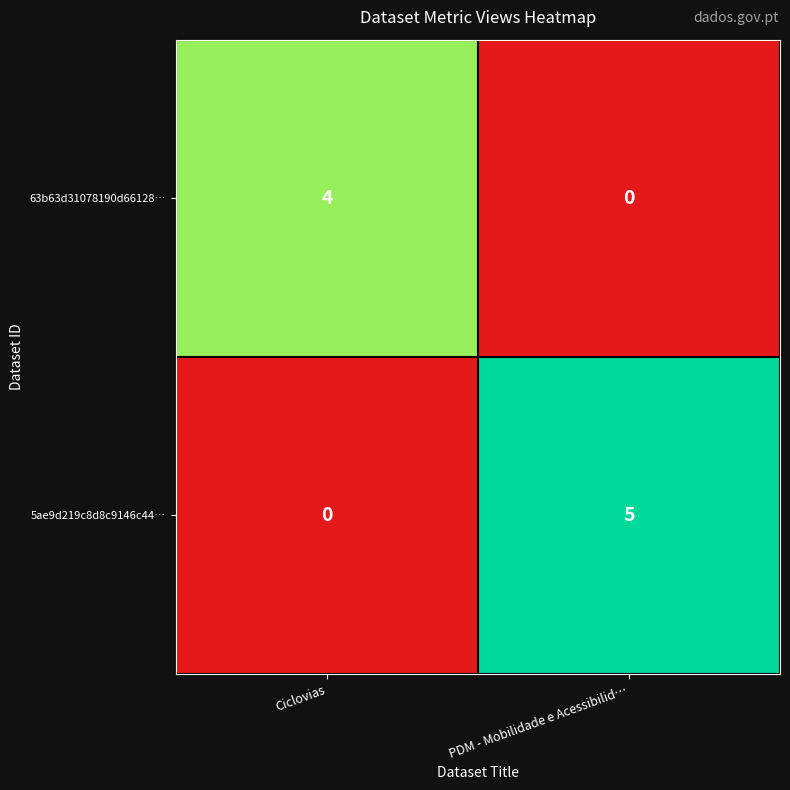

What is the difference between the 63b63d31078190d66128… values at Ciclovias and PDM - Mobilidade e Acessibilid…?

4